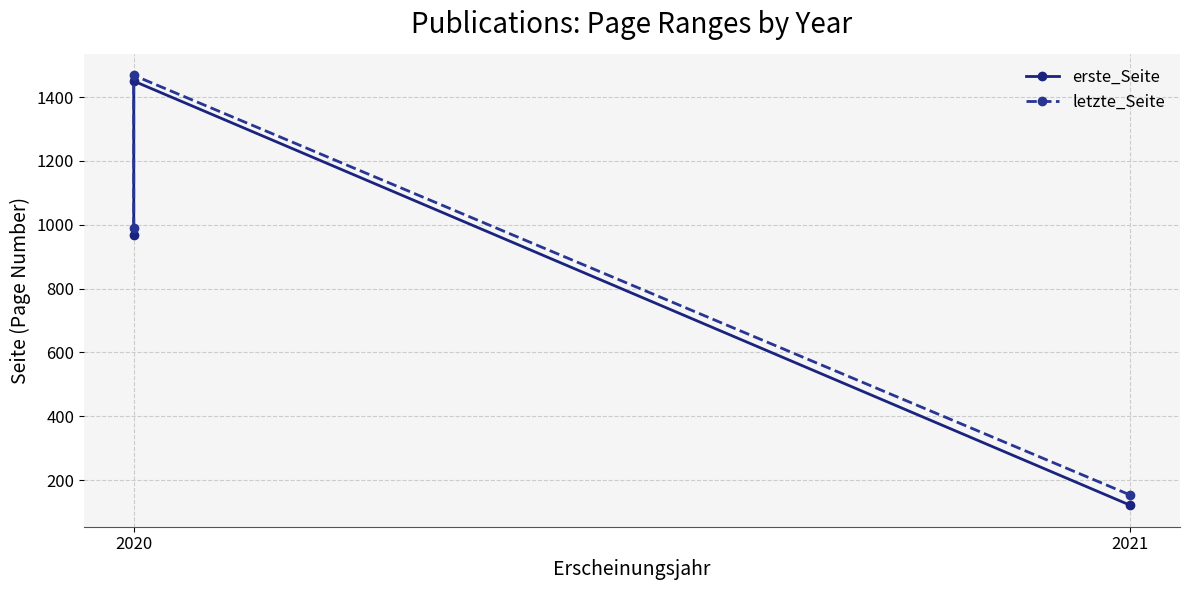

Rank the series at 2020 from lowest to highest value.

erste_Seite, letzte_Seite